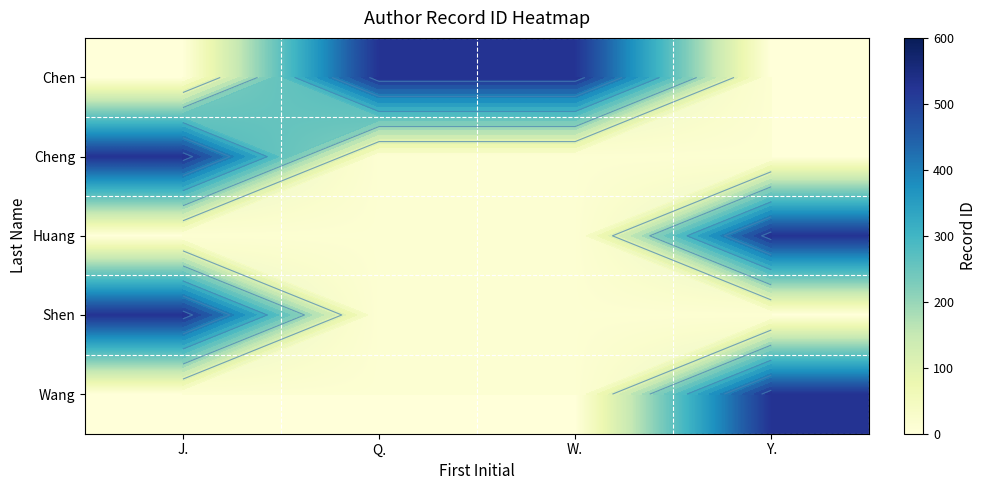

Rank the categories by Cheng value from lowest to highest.

Q., W., Y., J.